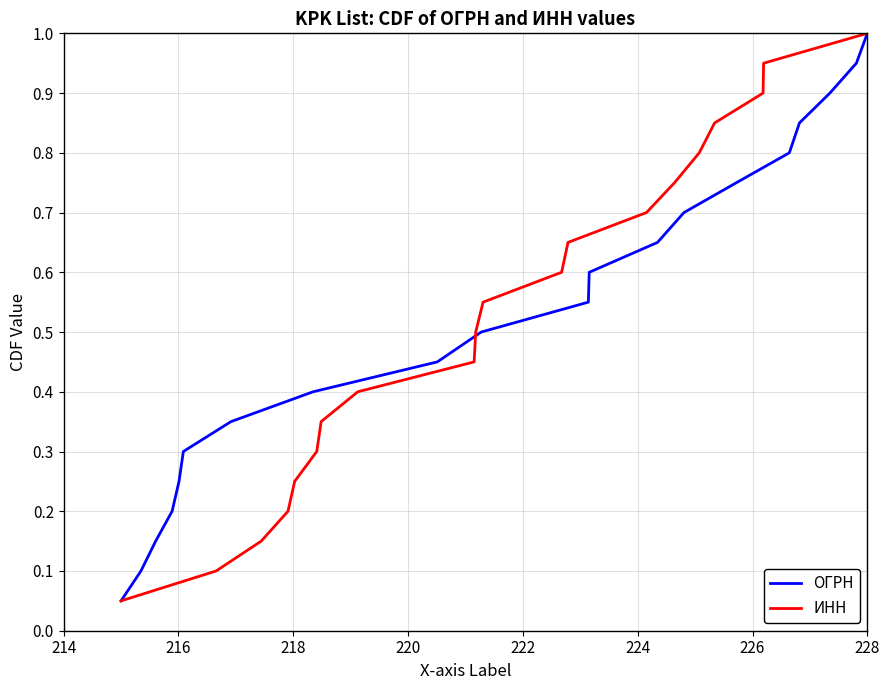

Is this an area chart (filled region under the line)?

No